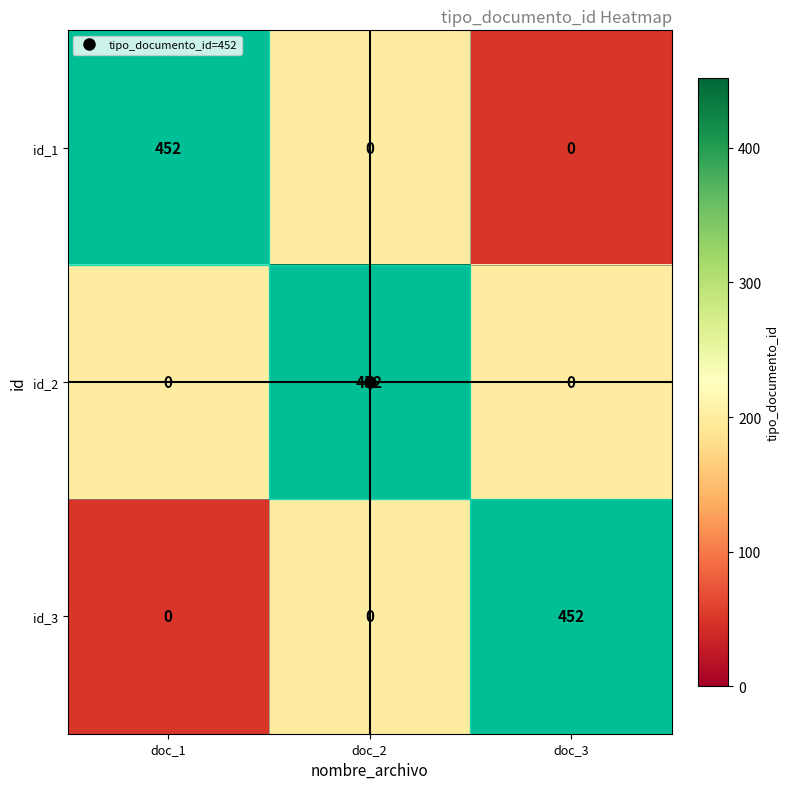

What is the maximum value shown in the chart?

452